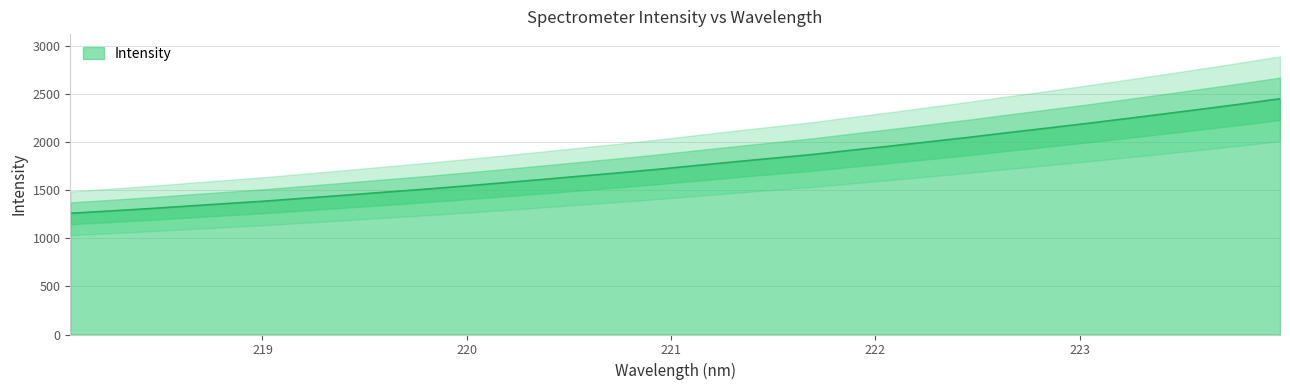

Rank the categories by value from highest to lowest.

223.9802, 223.7895, 223.5987, 223.408, 223.2172, 223.0264, 222.8355, 222.6447, 222.4538, 222.263, 222.0721, 221.8812, 221.6902, 221.4993, 221.3083, 221.1174, 220.9264, 220.7354, 220.5444, 220.3533, 220.1623, 219.9712, 219.7801, 219.589, 219.3979, 219.2067, 219.0156, 218.8244, 218.6332, 218.442, 218.2508, 218.0596